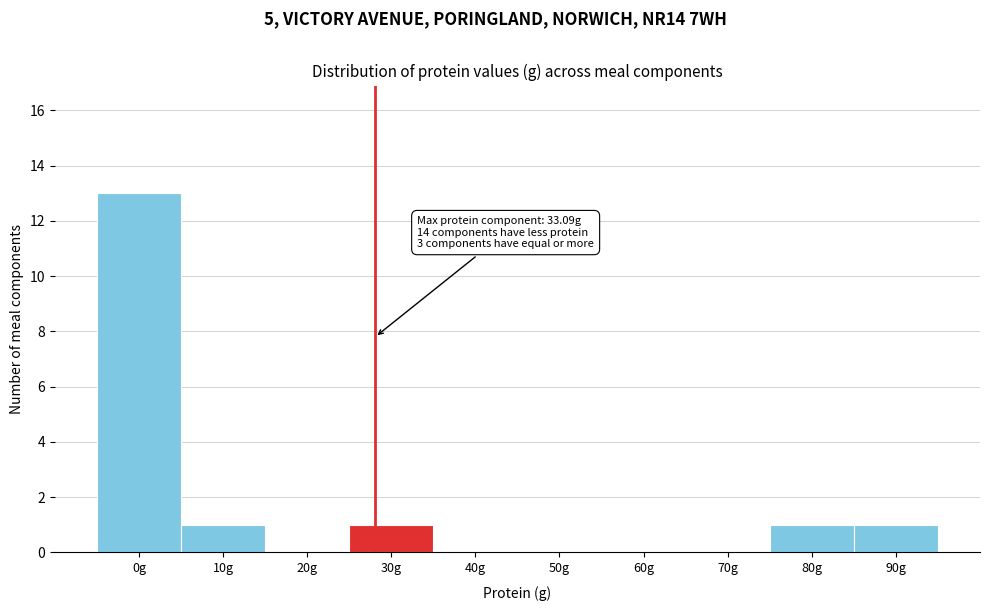

Reading right to left, extract all data points from this chart.

90g=1	80g=1	70g=0	60g=0	50g=0	40g=0	30g=1	20g=0	10g=1	0g=13